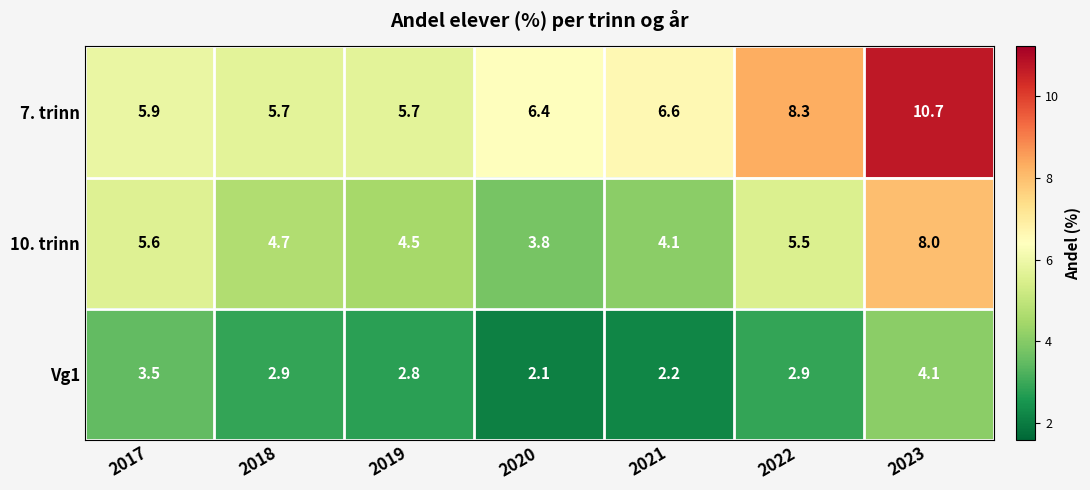

Which series changed the most between 2017 and 2022?

7. trinn